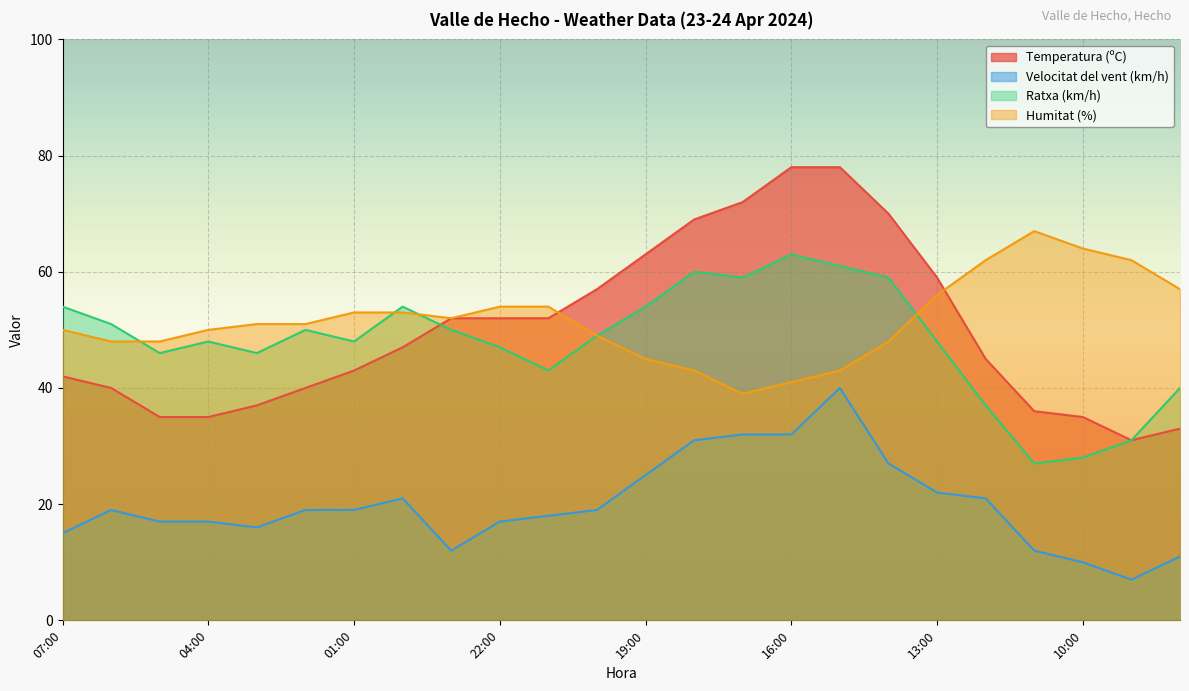

Reading left to right, list all the values displayed in this chart.

Temperatura (ºC): 42	40	35	35	37	40	43	47	52	52	52	57	63	69	72	78	78	70	59	45	36	35	31	33
Velocitat del vent (km/h): 15	19	17	17	16	19	19	21	12	17	18	19	25	31	32	32	40	27	22	21	12	10	7	11
Ratxa (km/h): 54	51	46	48	46	50	48	54	50	47	43	49	54	60	59	63	61	59	48	37	27	28	31	40
Humitat (%): 50	48	48	50	51	51	53	53	52	54	54	49	45	43	39	41	43	48	56	62	67	64	62	57